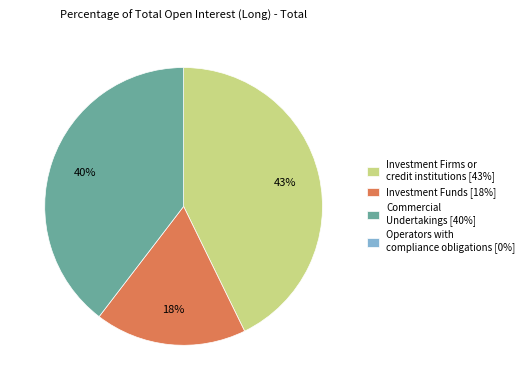

Is there any slice that represents more than half of the pie?

No